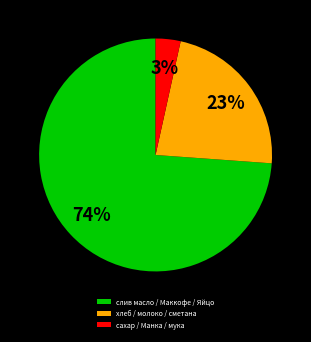

Combined, do слив масло / Маккофе / Яйцо and сахар / Манка / мука account for over 50%?

Yes